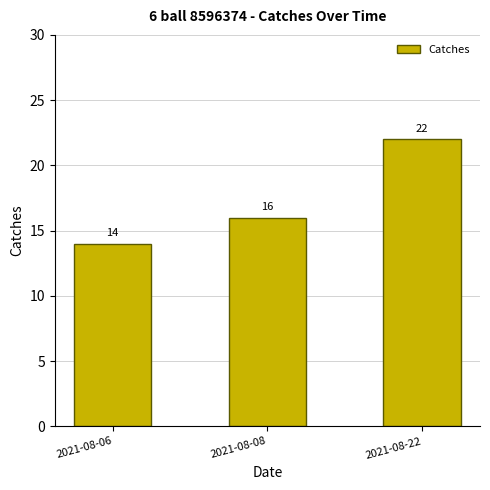

Reading left to right, list all the values displayed in this chart.

2021-08-06=14	2021-08-08=16	2021-08-22=22